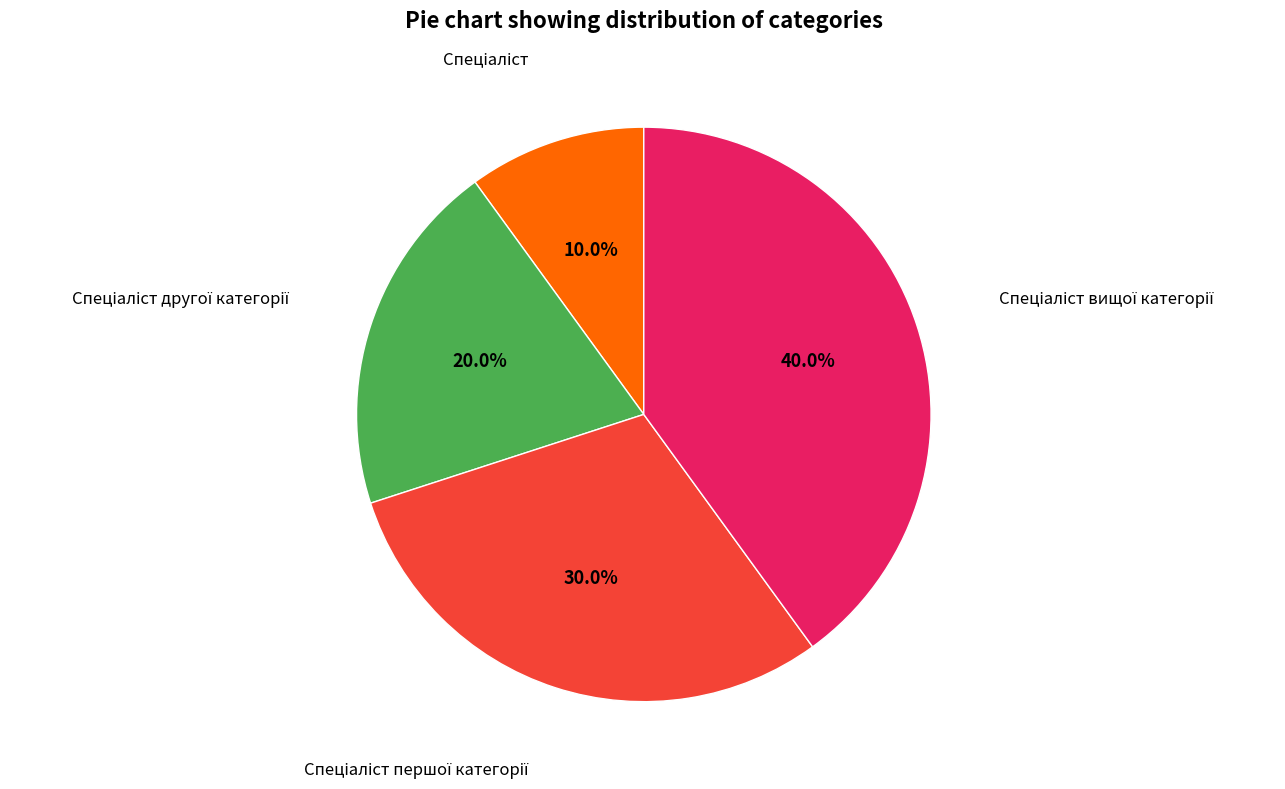

Is there a majority slice in this chart?

No